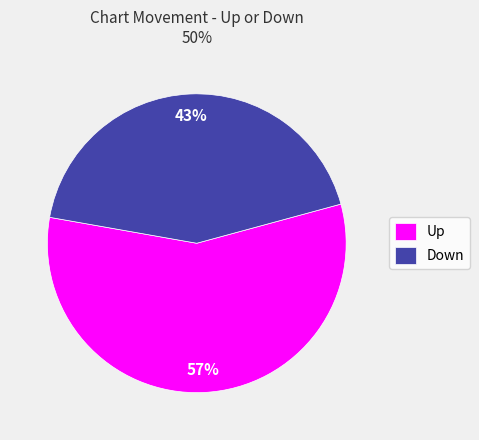

What is the ratio of the value at Down to the value at Up?

0.8